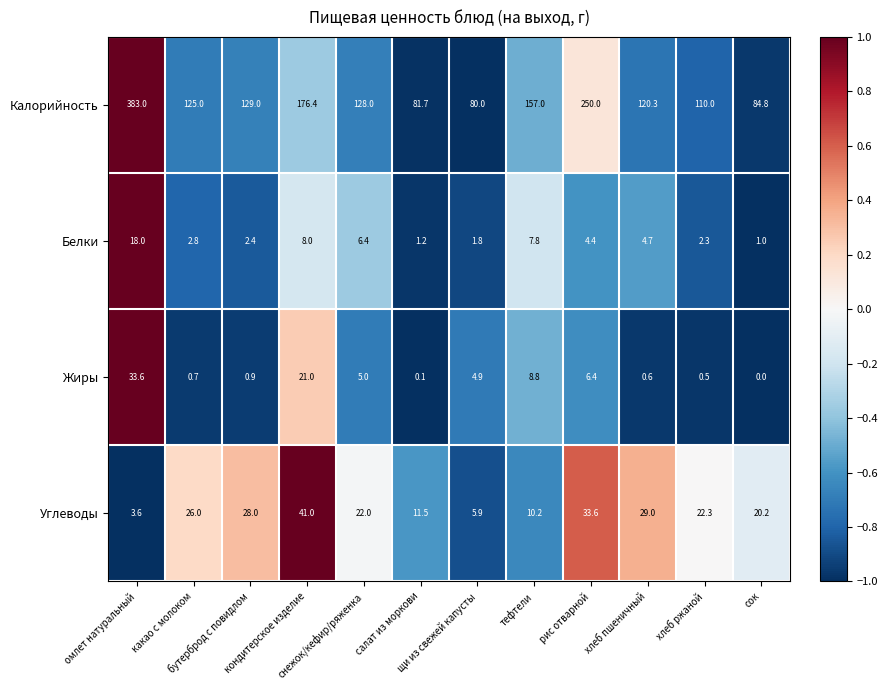

Which series has the largest total across all categories?

Калорийность